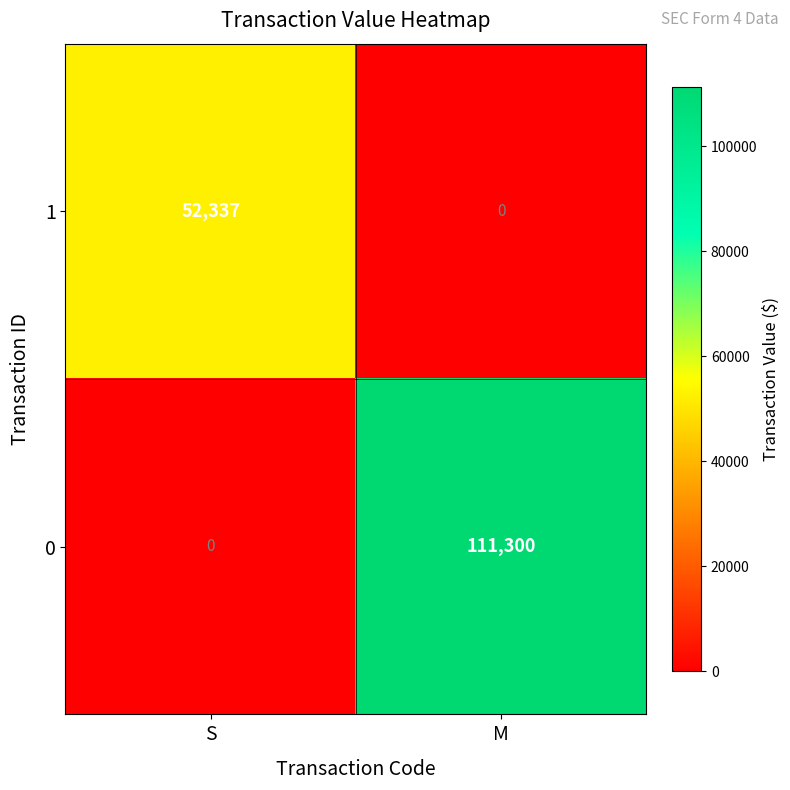

At how many categories does at least one series exceed 46042?

2